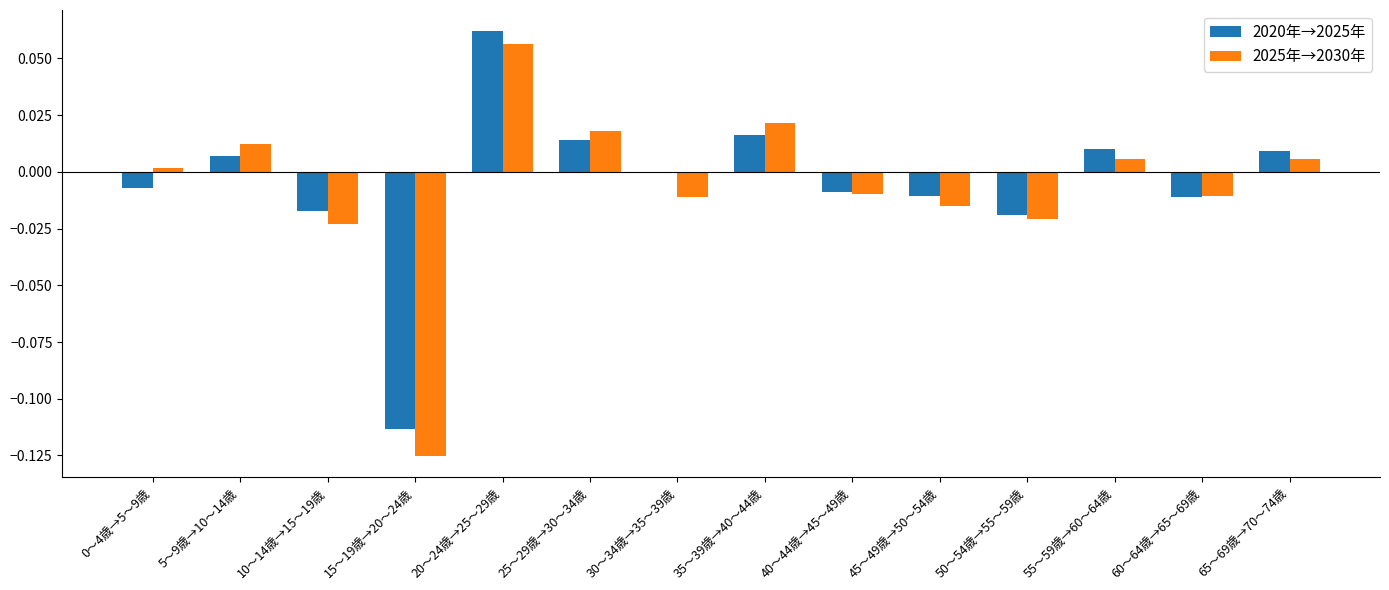

What are all the series names shown in the legend?

2020年→2025年, 2025年→2030年